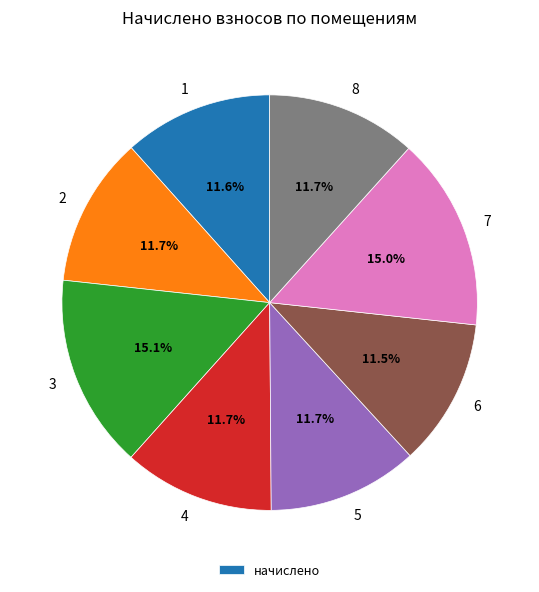

Is there any slice that represents more than half of the pie?

No